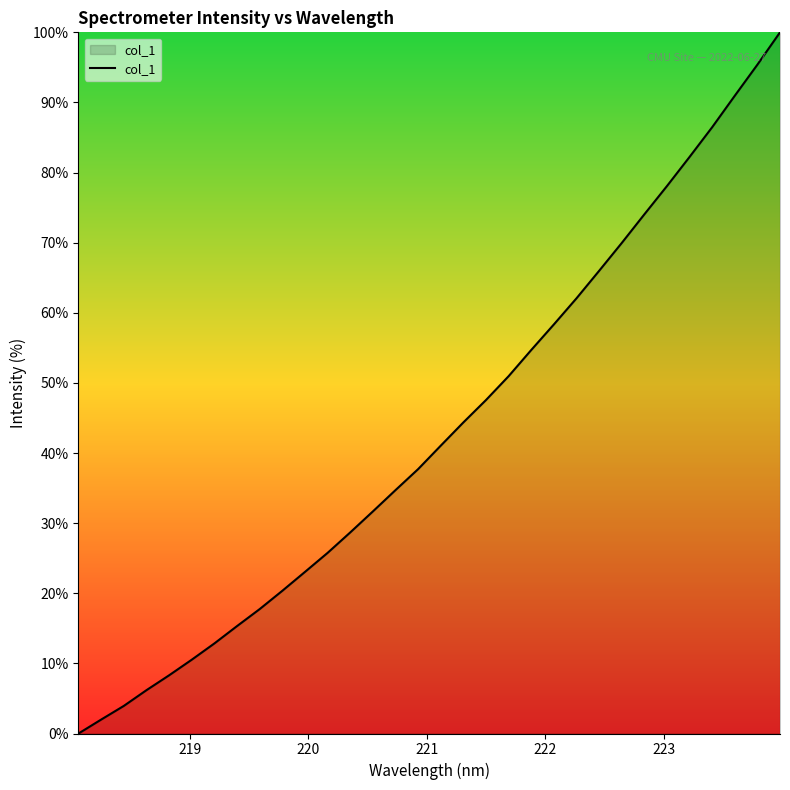

What is the maximum value shown in the chart?

100.0